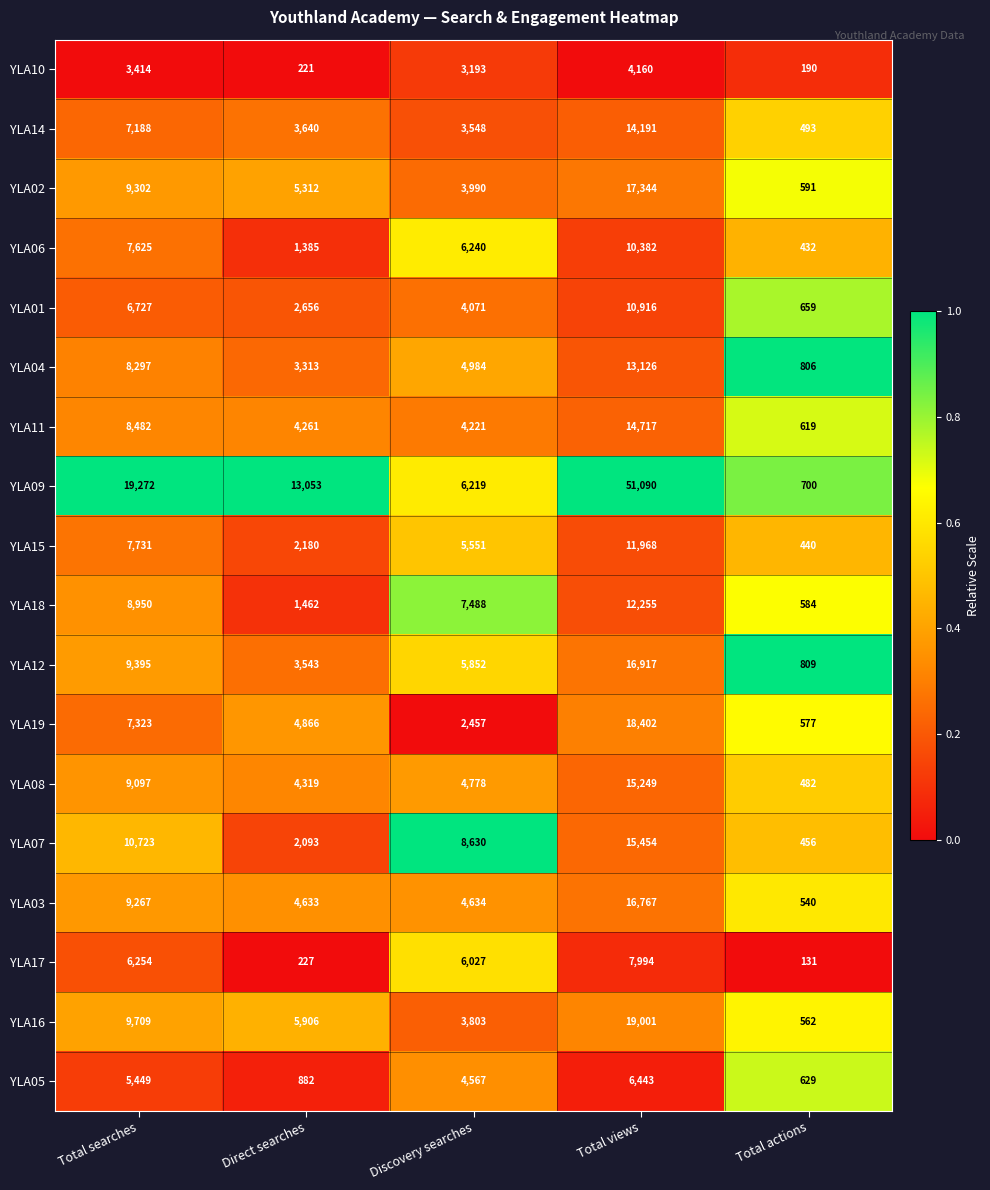

Count the number of categories in the chart.

5